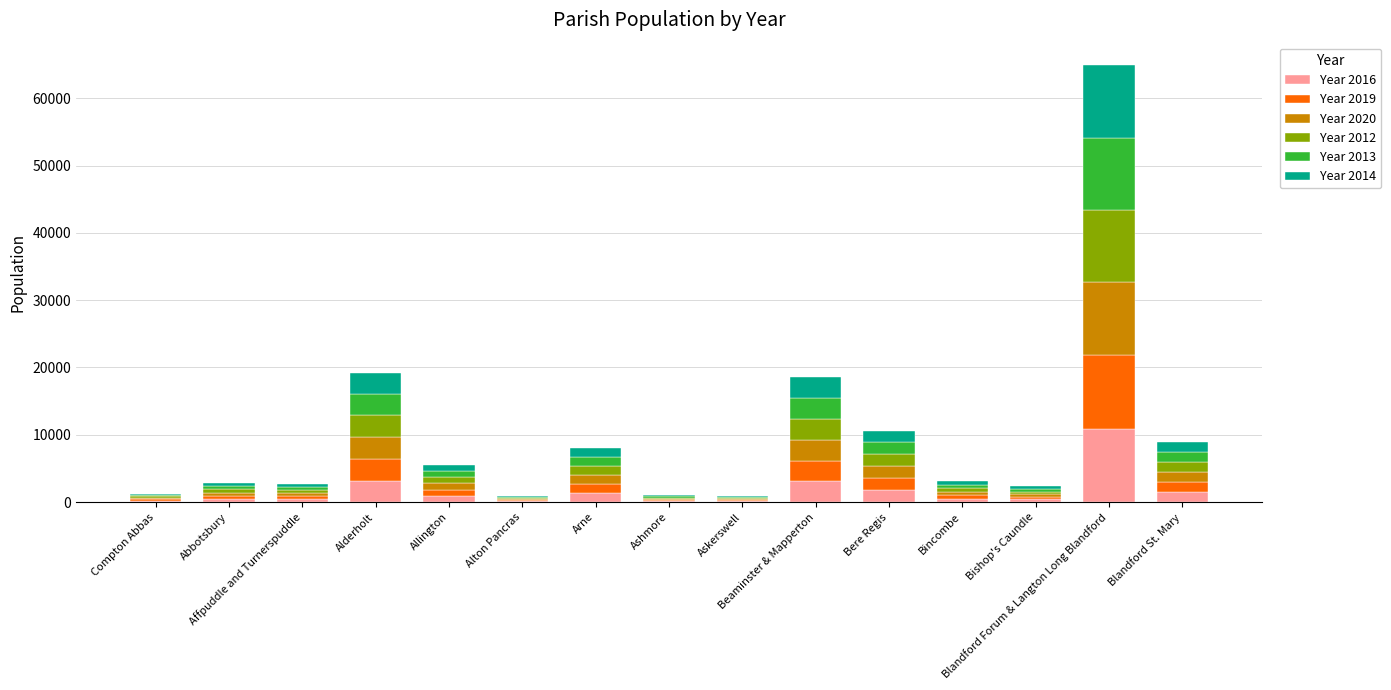

Count the number of data series in this chart.

6